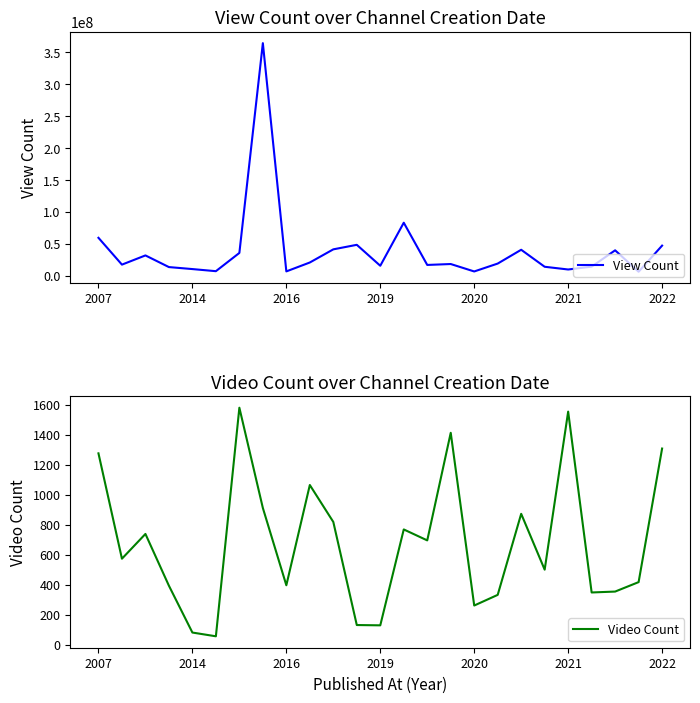

What is the maximum value for View Count?

364606914